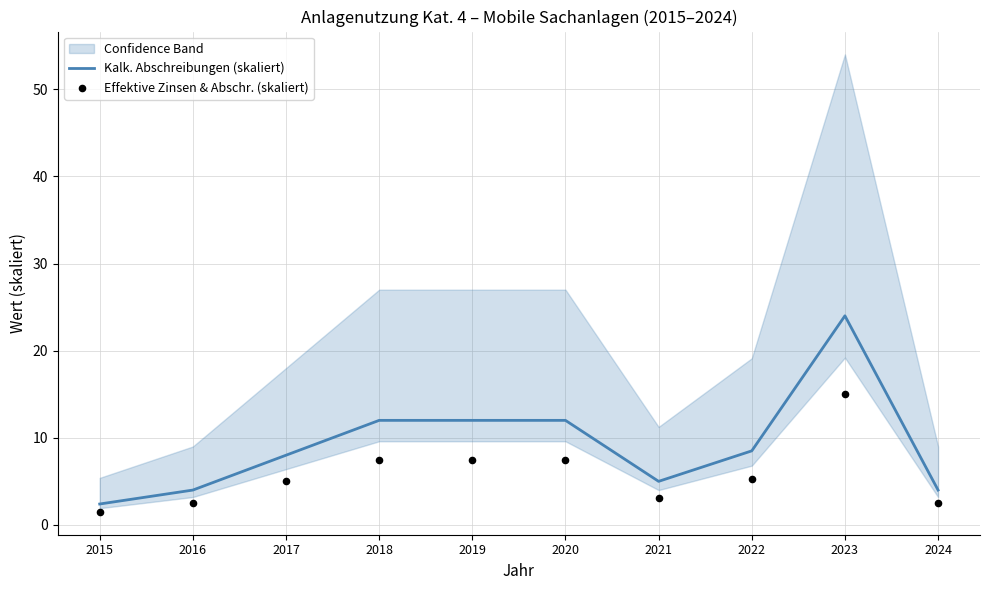

What are all the series names shown in the legend?

Kalk. Abschreibungen (skaliert), Effektive Zinsen & Abschr. (skaliert)